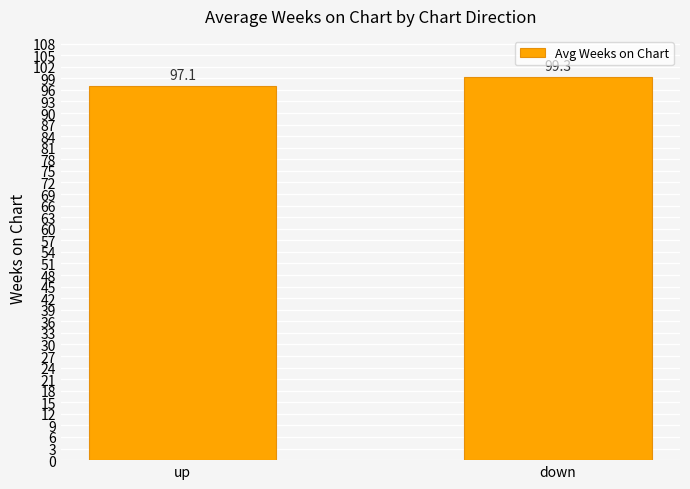

Where does the data first go above 99?

down